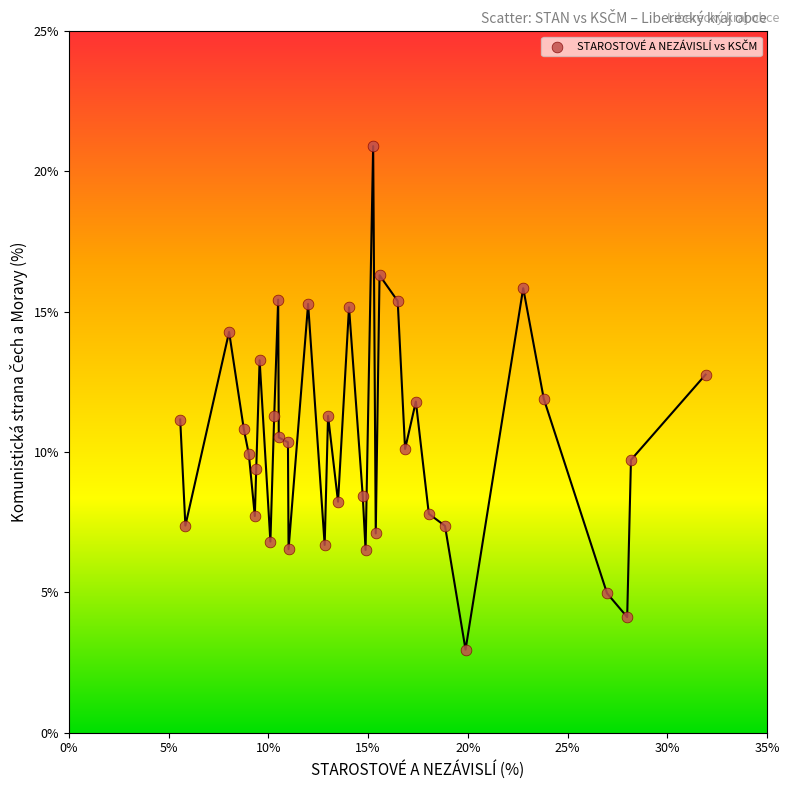

What is the range of X values (max minus min)?

26.3